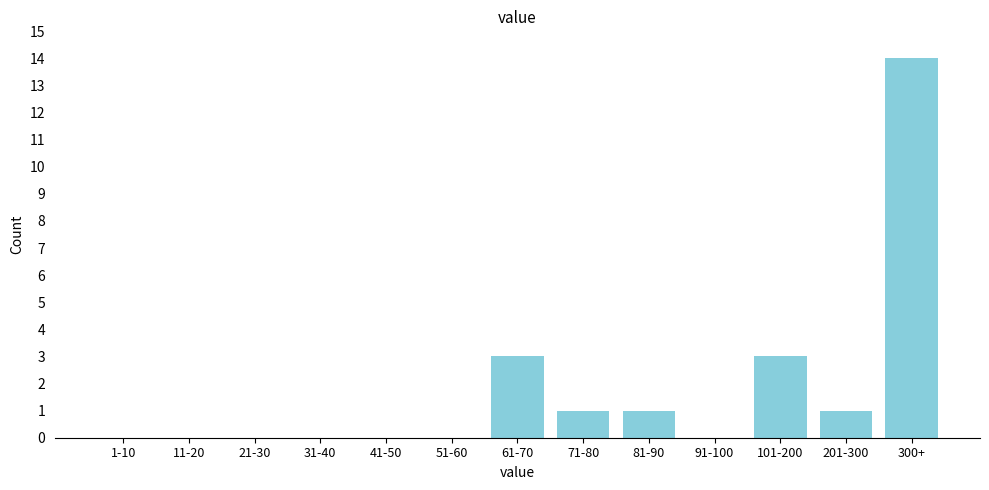

Reading left to right, list all the values displayed in this chart.

1-10=0	11-20=0	21-30=0	31-40=0	41-50=0	51-60=0	61-70=3	71-80=1	81-90=1	91-100=0	101-200=3	201-300=1	300+=14